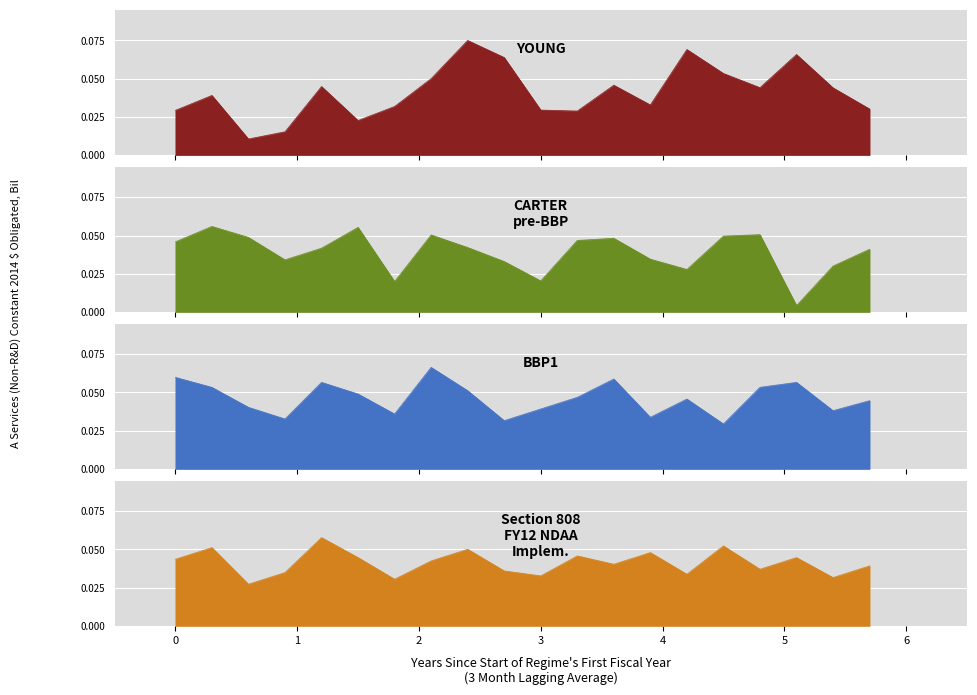

Reading left to right, extract all data points from this chart.

YOUNG: 0=0.0	1=0.0	2=0.0	3=0.0	4=0.0	5=0.0	6=0.0	7=0.1	8=0.1	9=0.1	10=0.0	11=0.0	12=0.0	13=0.0	14=0.1	15=0.1	16=0.0	17=0.1	18=0.0	19=0.0
CARTER pre-BBP: 0=0.0	1=0.1	2=0.0	3=0.0	4=0.0	5=0.1	6=0.0	7=0.1	8=0.0	9=0.0	10=0.0	11=0.0	12=0.0	13=0.0	14=0.0	15=0.0	16=0.1	17=0.0	18=0.0	19=0.0
BBP1: 0=0.1	1=0.1	2=0.0	3=0.0	4=0.1	5=0.0	6=0.0	7=0.1	8=0.1	9=0.0	10=0.0	11=0.0	12=0.1	13=0.0	14=0.0	15=0.0	16=0.1	17=0.1	18=0.0	19=0.0
Section 808 FY12 NDAA Implem.: 0=0.0	1=0.1	2=0.0	3=0.0	4=0.1	5=0.0	6=0.0	7=0.0	8=0.1	9=0.0	10=0.0	11=0.0	12=0.0	13=0.0	14=0.0	15=0.1	16=0.0	17=0.0	18=0.0	19=0.0